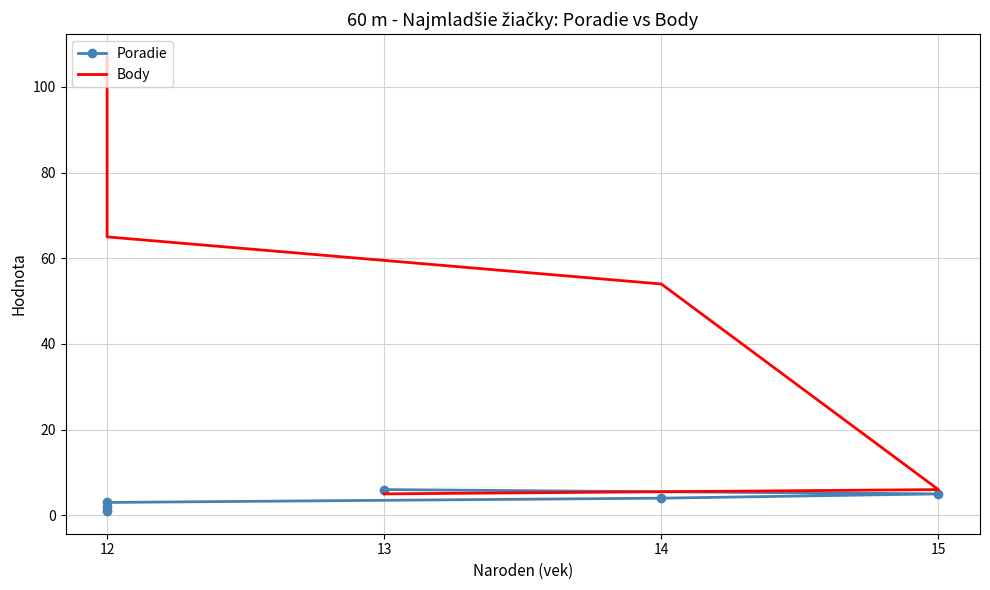

At which category is the sum across all series the highest?

12